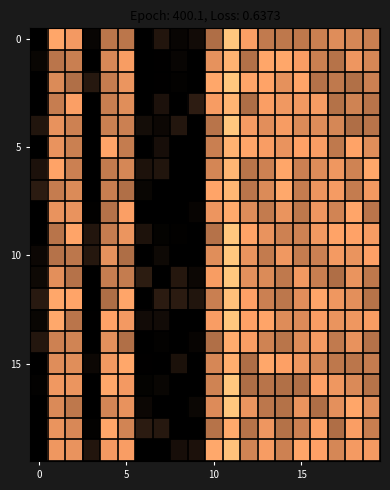

How many series are shown in this chart?

20